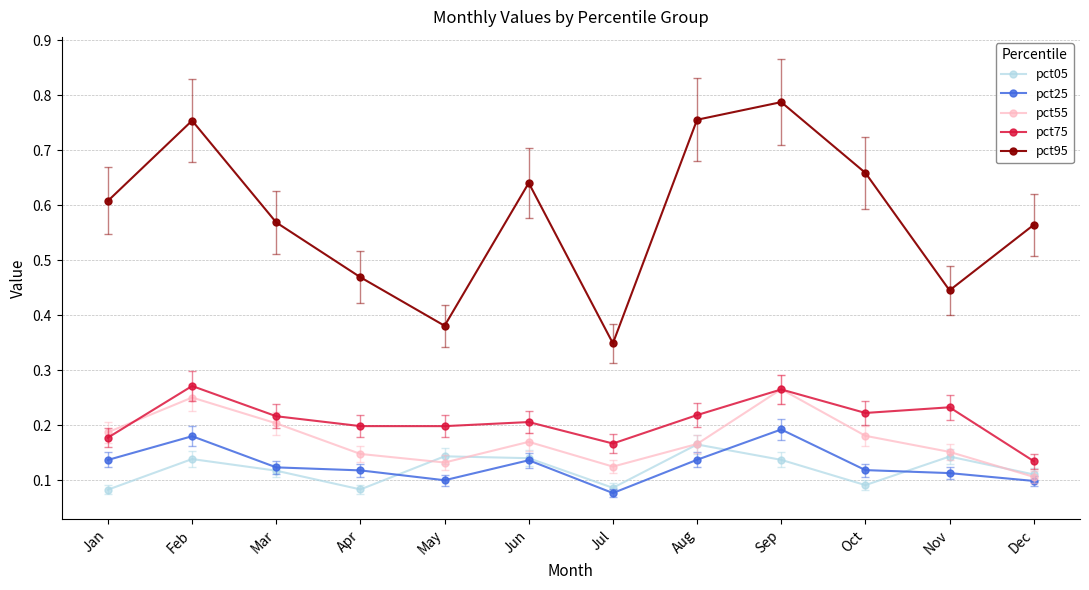

True or false: pct05 and pct75 intersect in this chart.

False